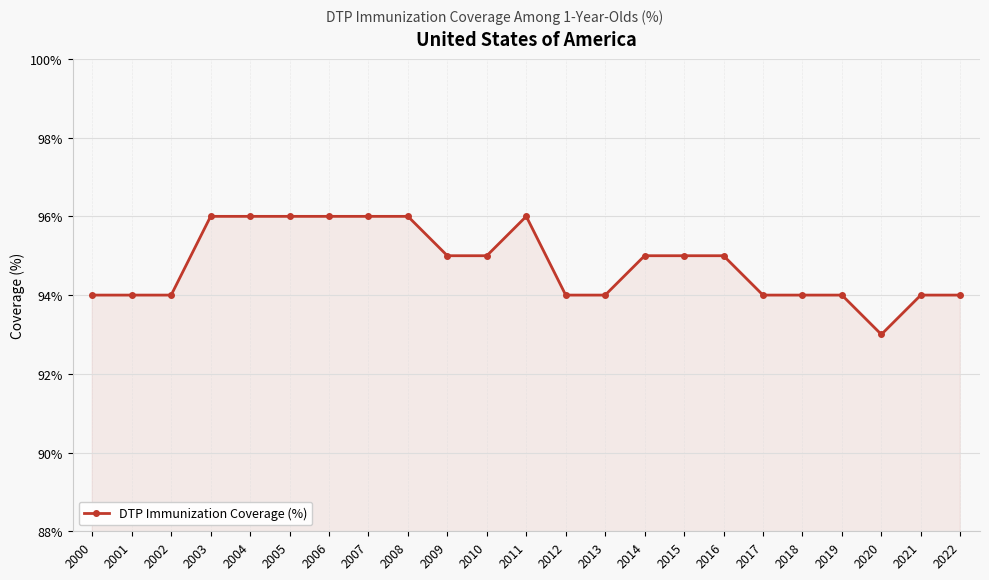

Approximately how many times larger is the value at 2007 compared to 2001?

1.0